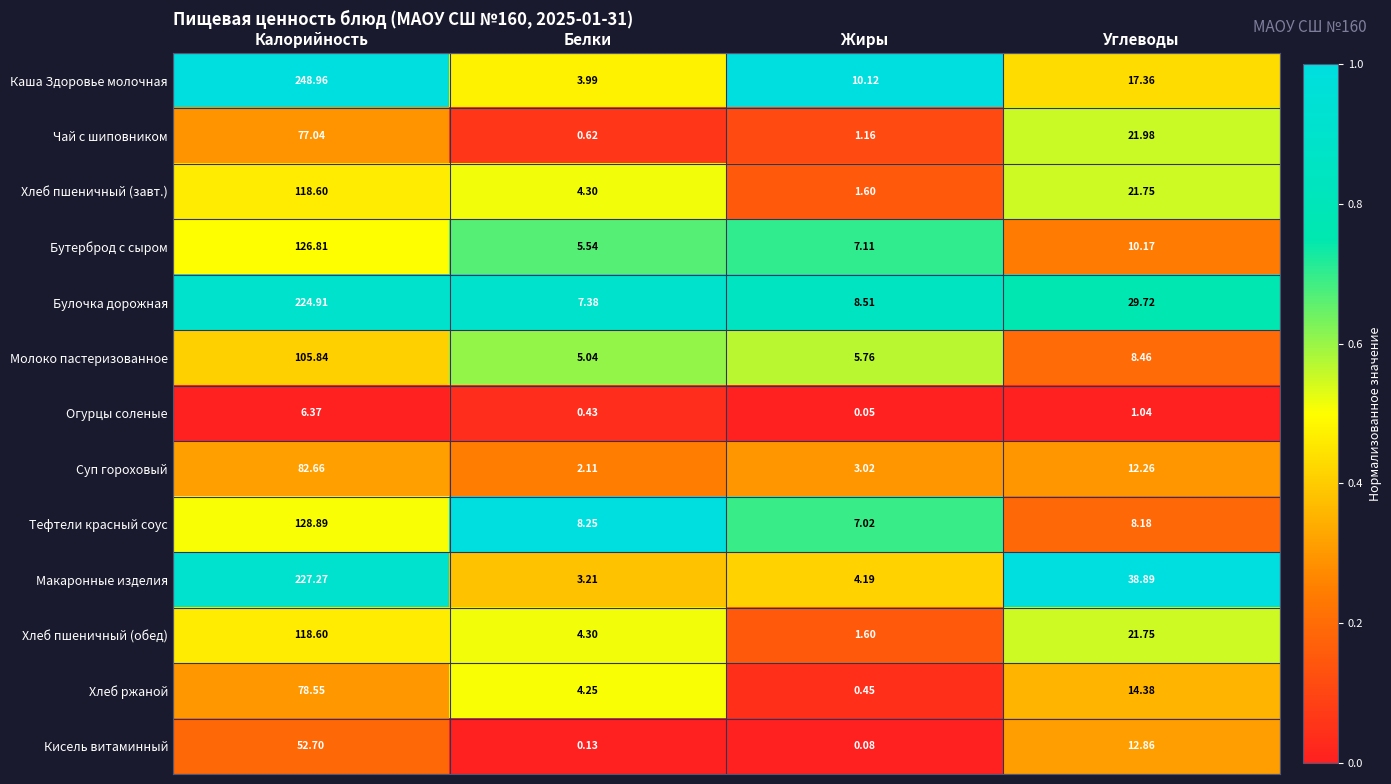

At which category is the sum across all series the highest?

Калорийность